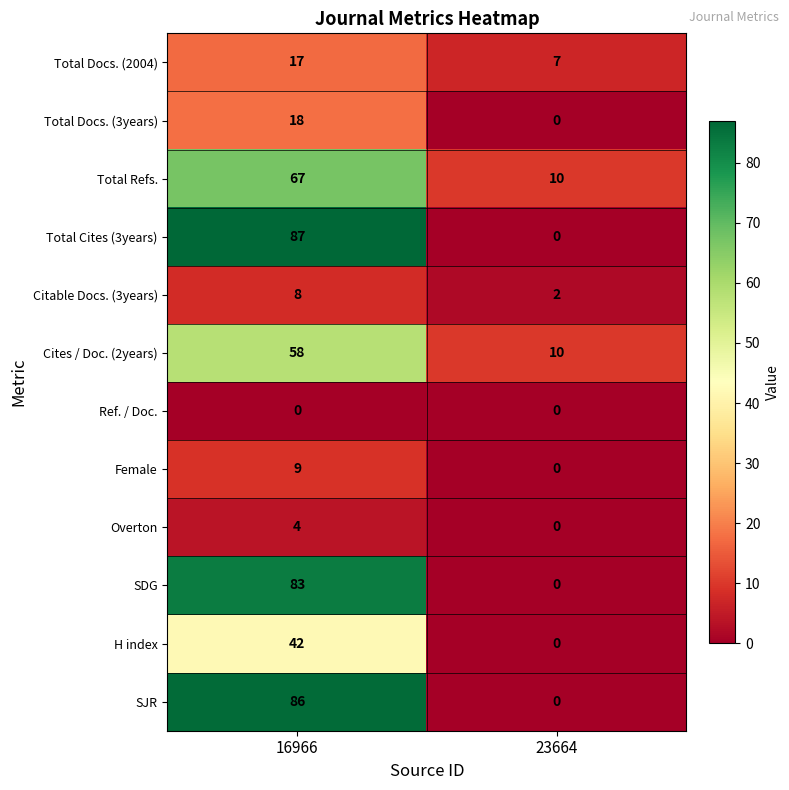

Reading left to right, what are all the values shown in this chart?

Total Docs. (2004): 16966=17	23664=7
Total Docs. (3years): 16966=18	23664=0
Total Refs.: 16966=67	23664=10
Total Cites (3years): 16966=87	23664=0
Citable Docs. (3years): 16966=8	23664=2
Cites / Doc. (2years): 16966=58	23664=10
Ref. / Doc.: 16966=0	23664=0
Female: 16966=9	23664=0
Overton: 16966=4	23664=0
SDG: 16966=83	23664=0
H index: 16966=42	23664=0
SJR: 16966=86	23664=0